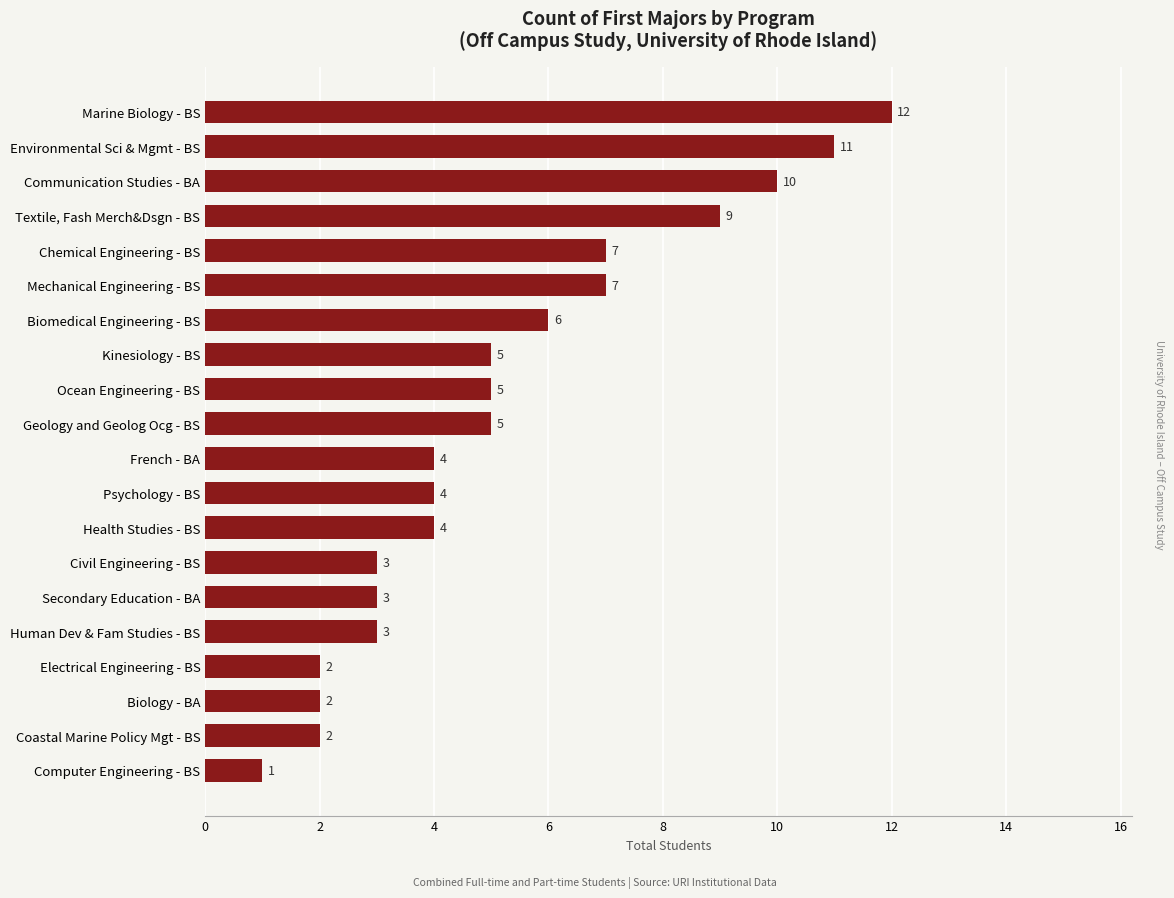

Reading top to bottom, what are all the values shown in this chart?

12	11	10	9	7	7	6	5	5	5	4	4	4	3	3	3	2	2	2	1